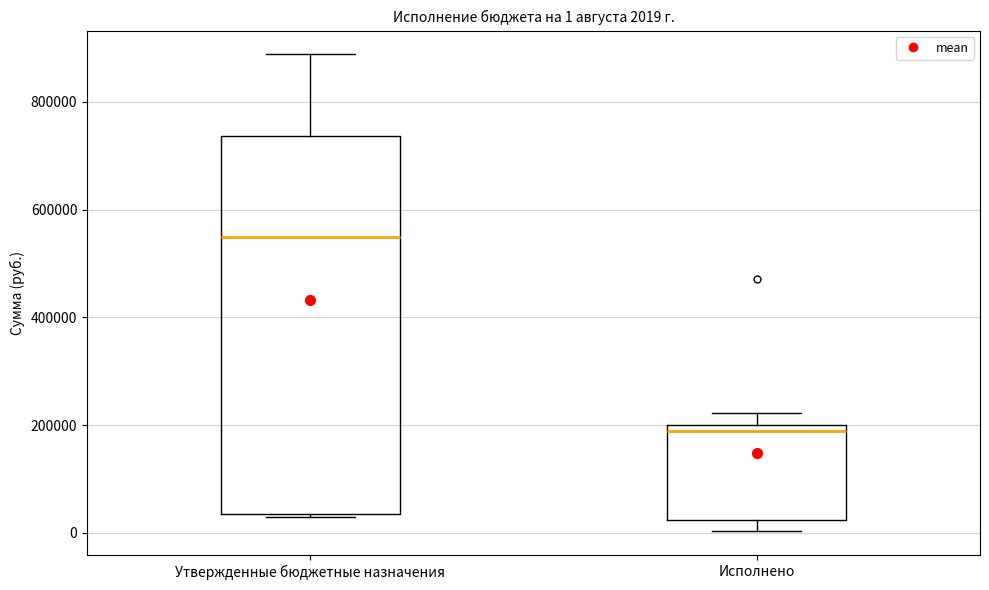

Comparing the boxes themselves (not the whiskers), which one is the tallest?

Утвержденные бюджетные назначения